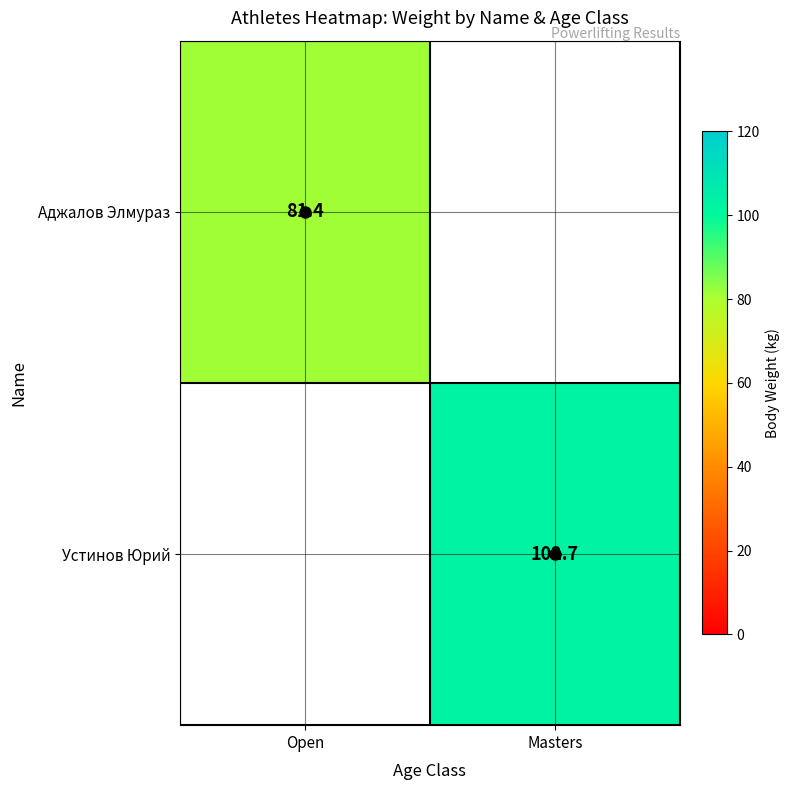

Rank the series at Open from highest to lowest value.

Аджалов Элмураз, Устинов Юрий